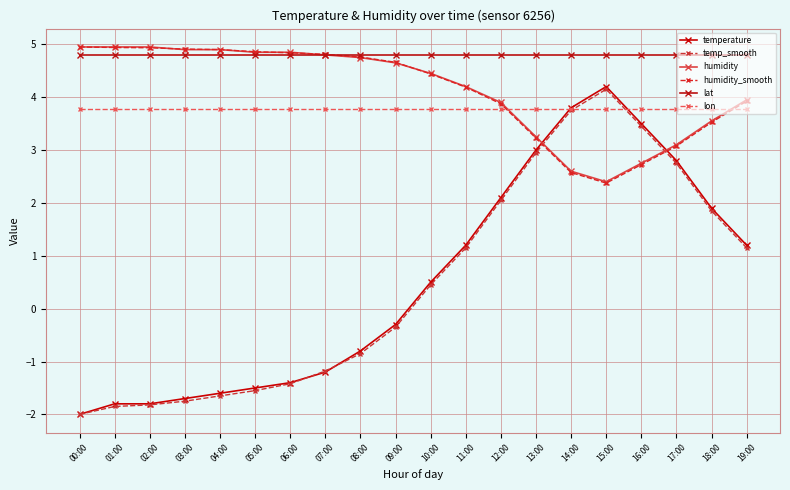

At which category does temp_smooth reach its first local peak?

15:00